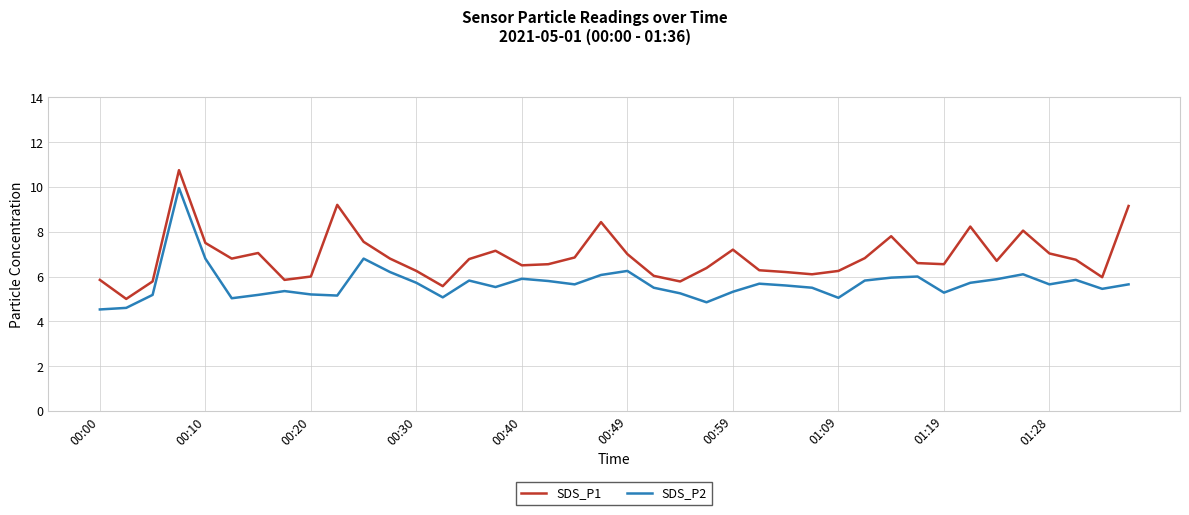

How many series are shown in this chart?

2